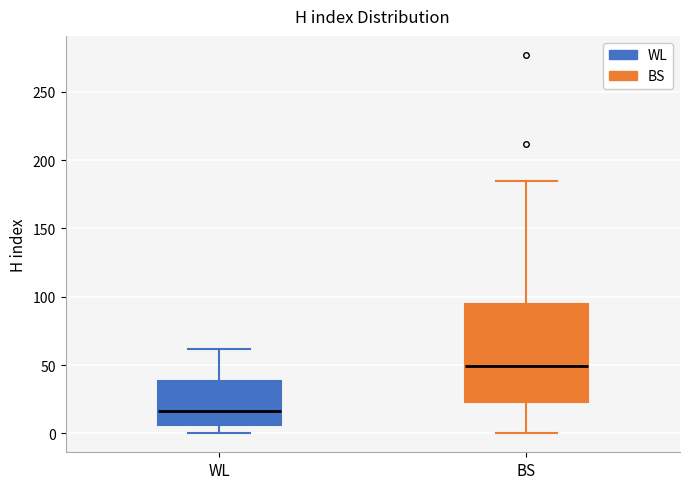

Which box has the lowest median line?

WL